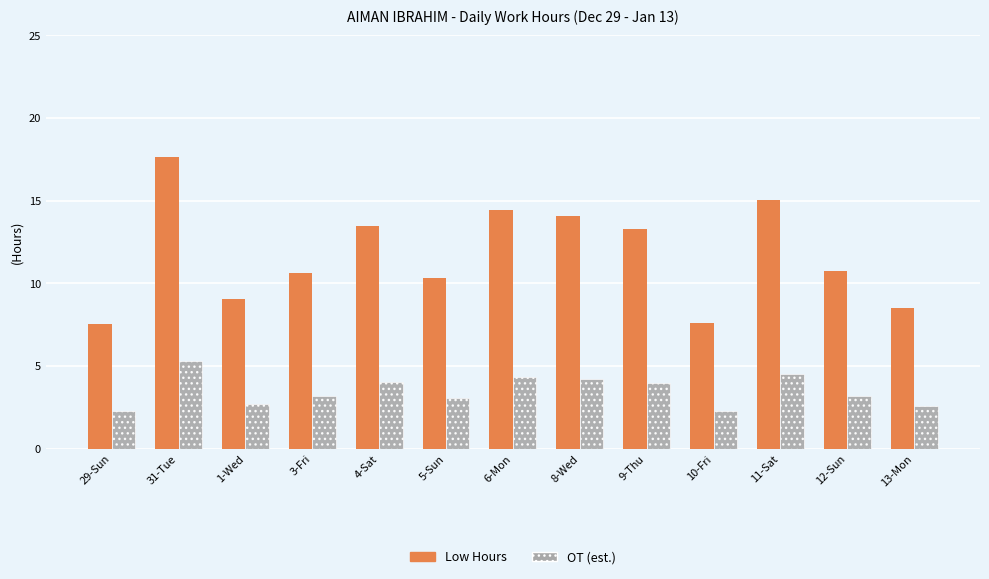

At which label does Low Hours first exceed 10?

31-Tue